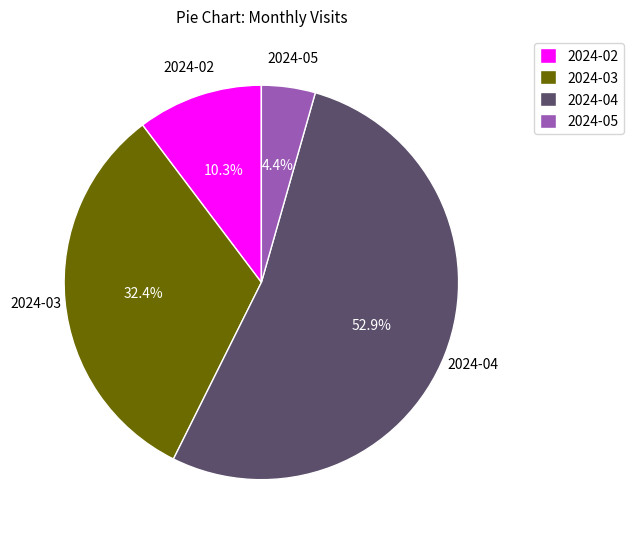

Is there any slice that represents more than half of the pie?

Yes